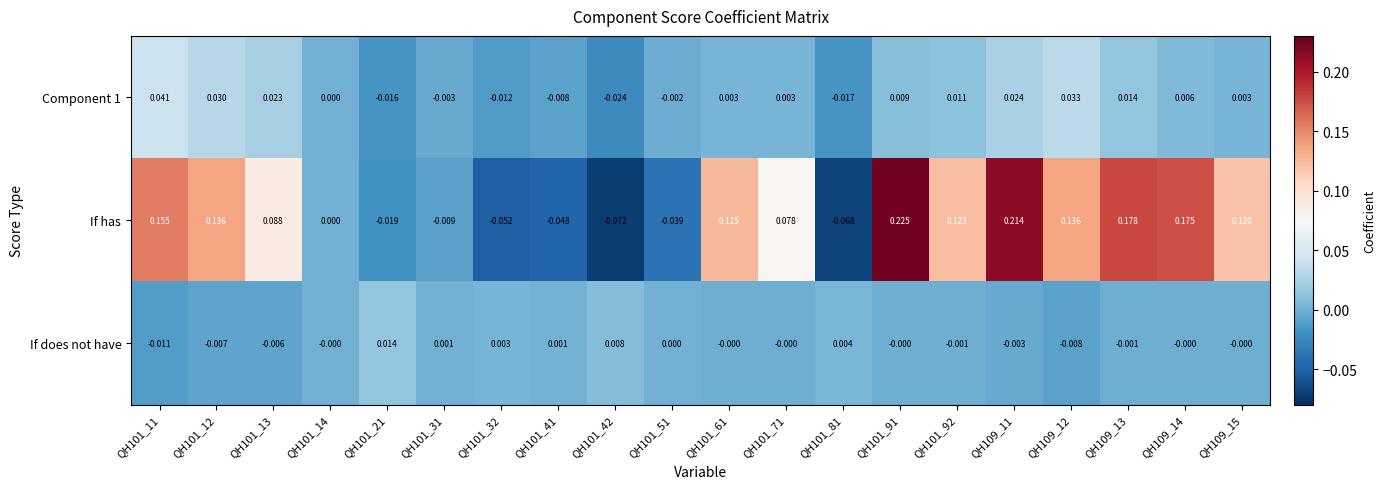

List the series in order of their peak value, highest first.

If has, Component 1, If does not have